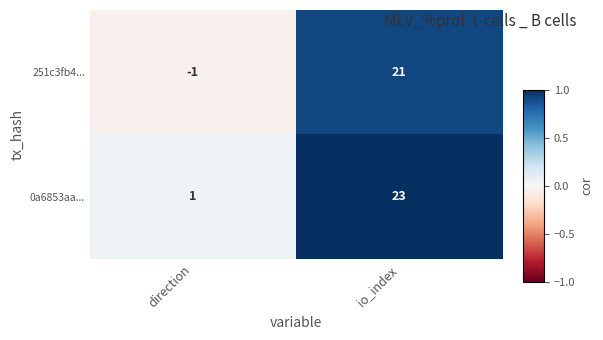

At how many categories does at least one series exceed 0?

2